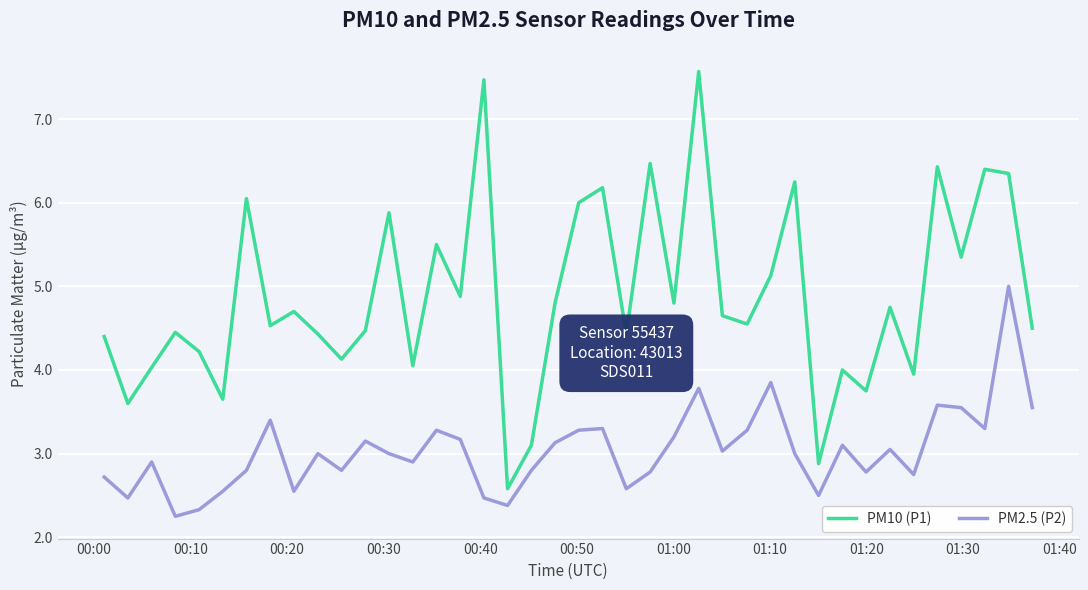

What is the greatest value displayed?

7.6